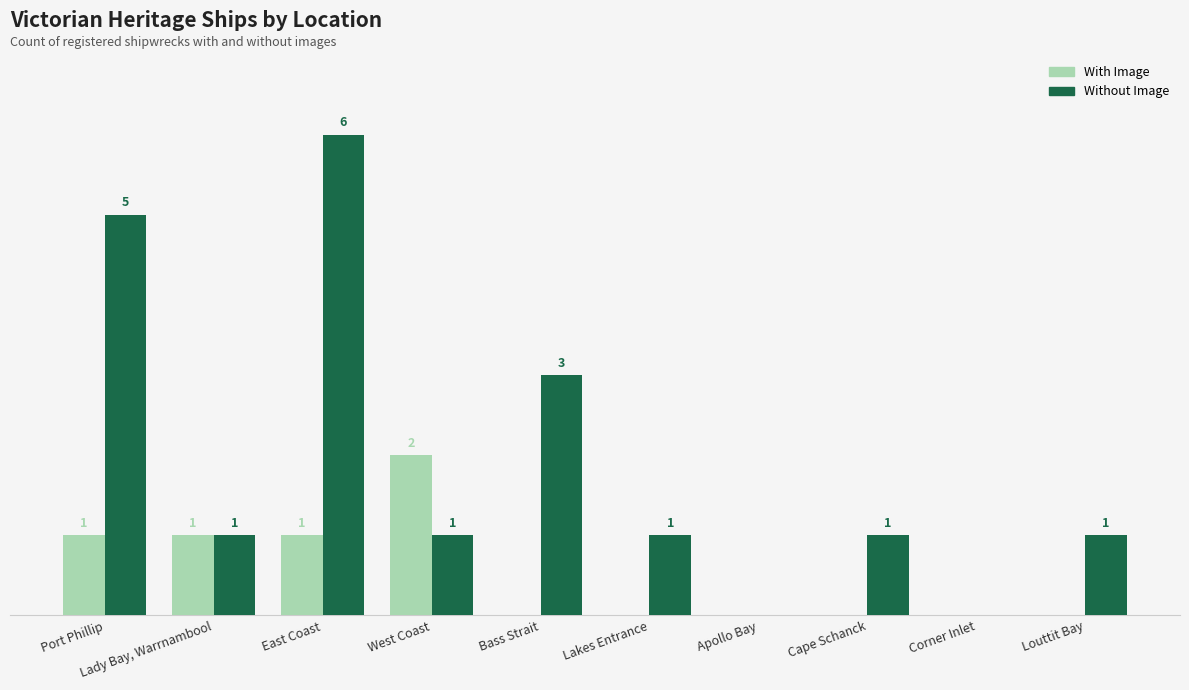

What are all the series names shown in the legend?

With Image, Without Image